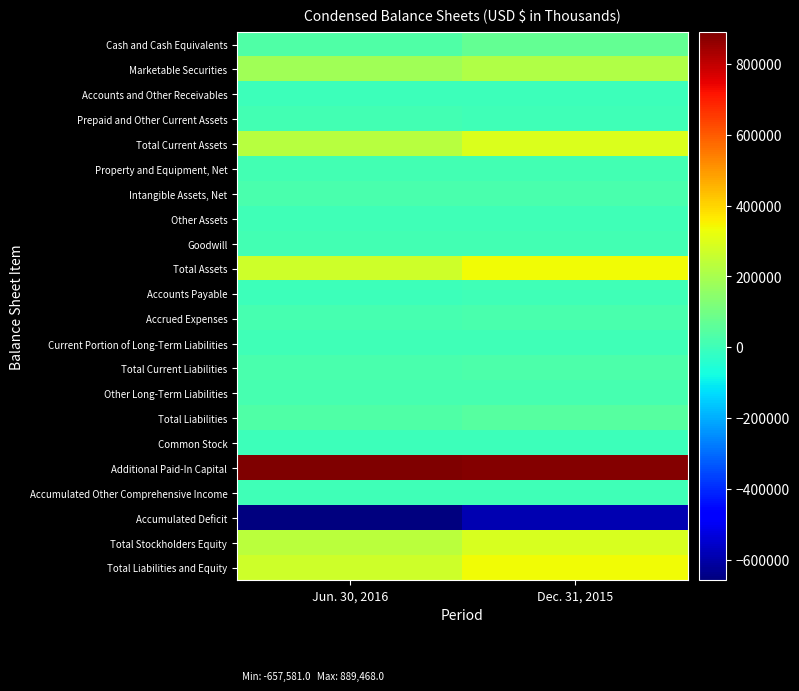

At Jun. 30, 2016, list the series in order from smallest to largest.

Accumulated Deficit, Common Stock, Accounts Payable, Accounts and Other Receivables, Other Assets, Accumulated Other Comprehensive Income, Current Portion of Long-Term Liabilities, Prepaid and Other Current Assets, Goodwill, Property and Equipment, Net, Accrued Expenses, Other Long-Term Liabilities, Total Current Liabilities, Intangible Assets, Net, Cash and Cash Equivalents, Total Liabilities, Marketable Securities, Total Current Assets, Total Stockholders Equity, Total Assets, Total Liabilities and Equity, Additional Paid-In Capital